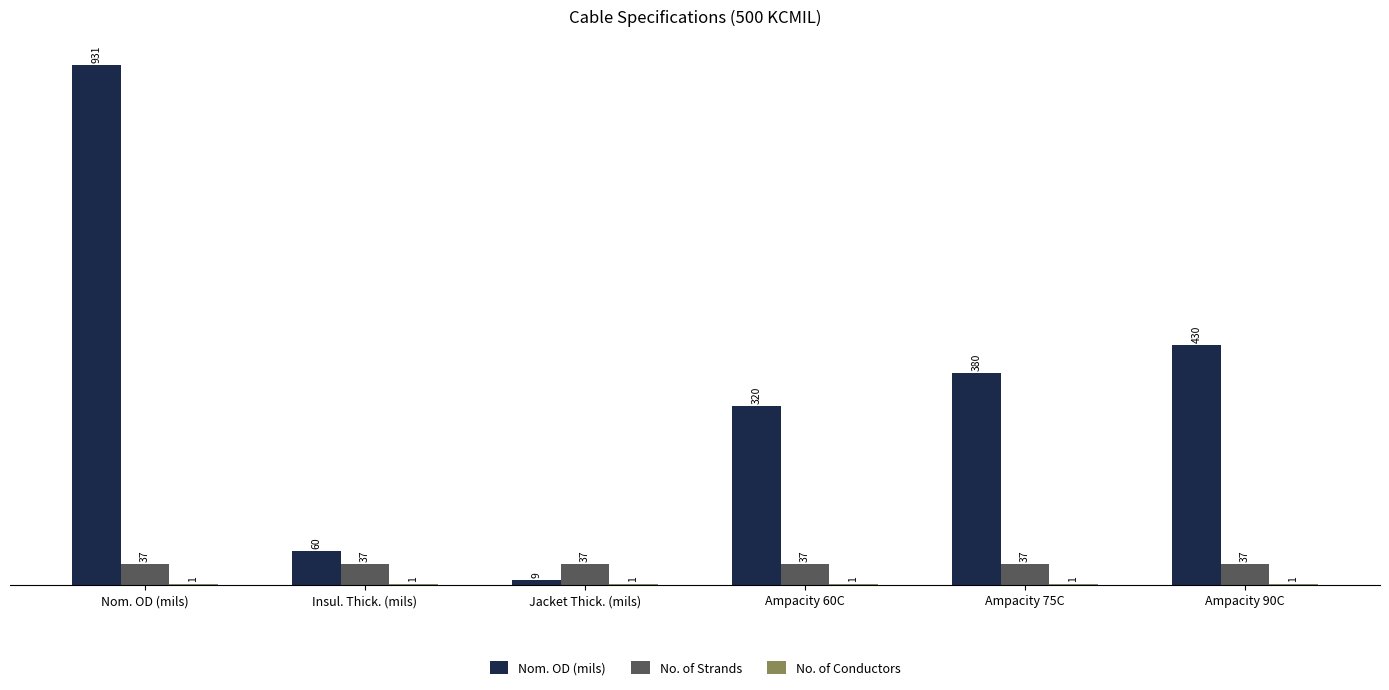

Which series has the largest total across all categories?

Nom. OD (mils)